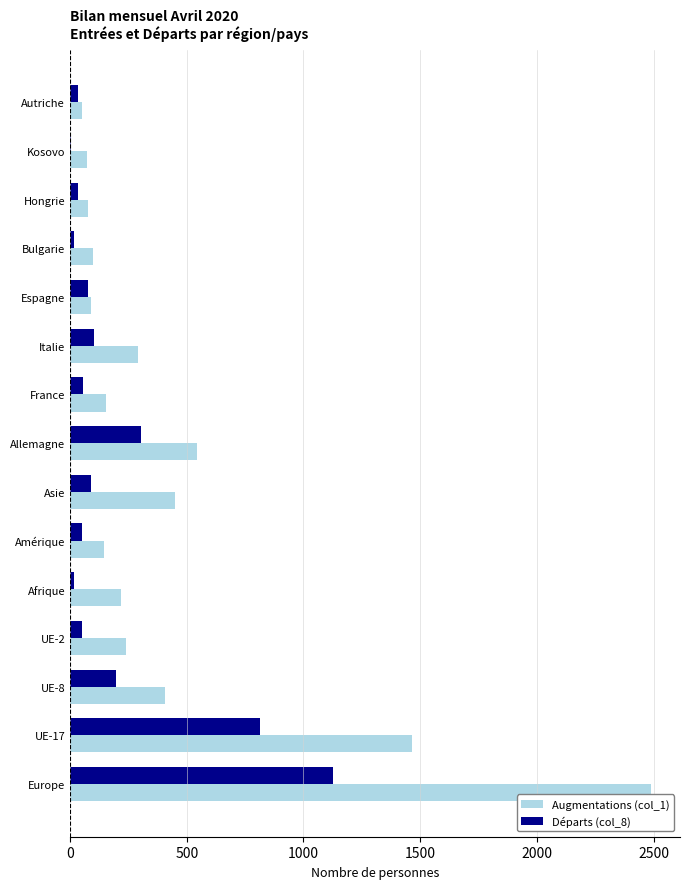

Is it true that Augmentations (col_1) equals 71 at Afrique?

False